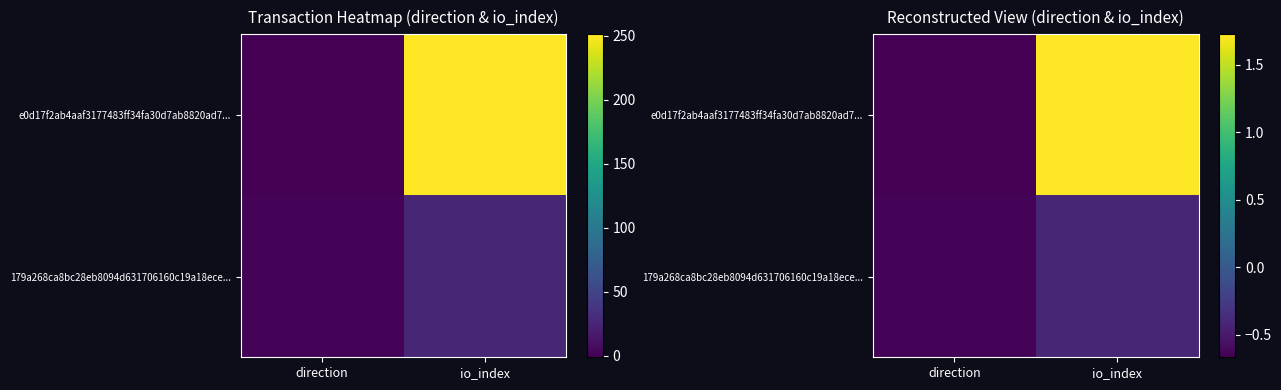

What is the difference between the e0d17f2ab4aaf3177483ff34fa30d7ab8820ad7... values at io_index and direction?

2.4